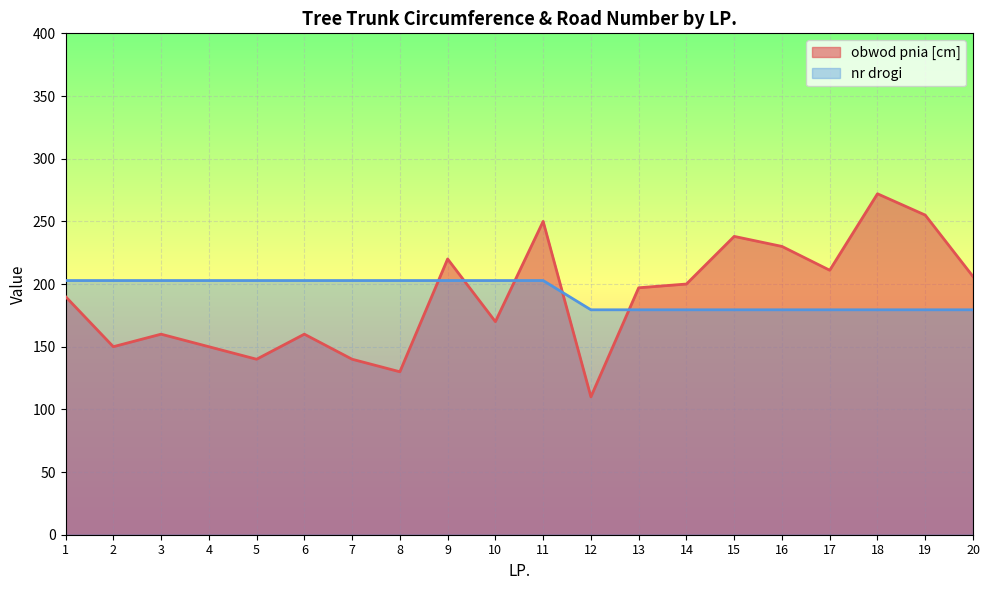

Where do obwod pnia [cm] and nr drogi first cross each other?

8 and 9